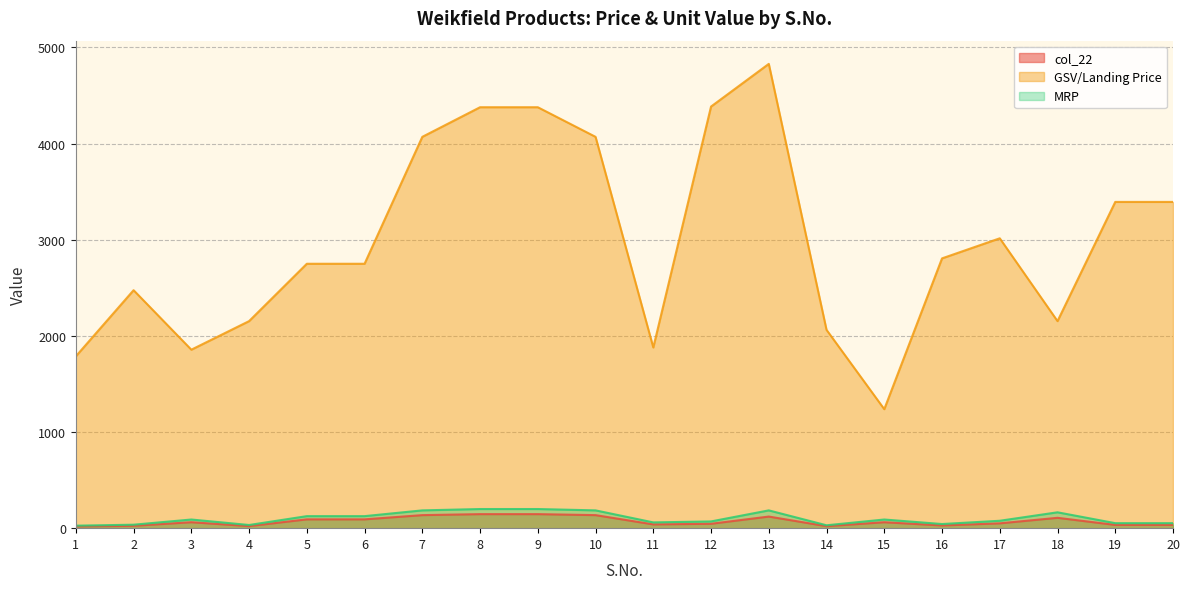

What is the minimum value shown in the chart?

17.9